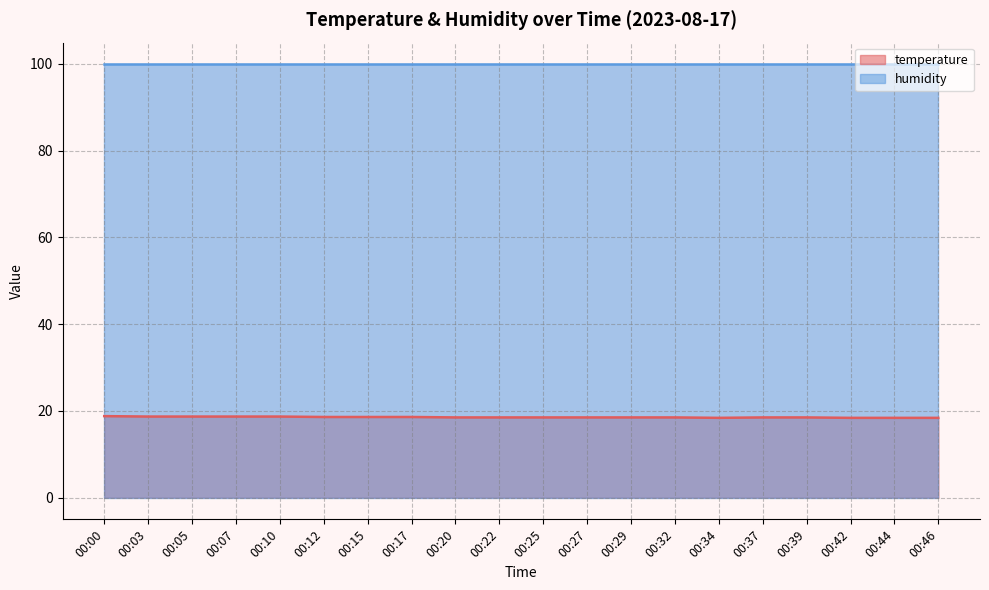

What value does the data have at 00:00?

18.8